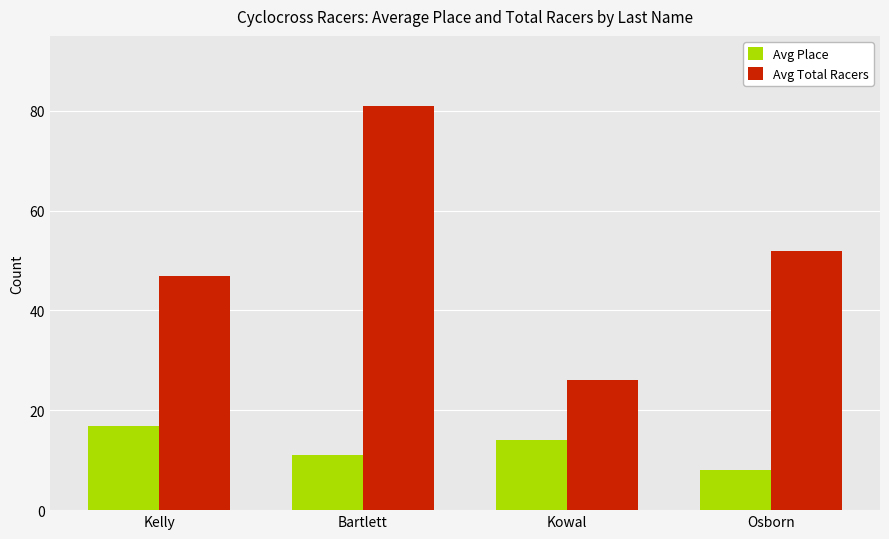

Rank the series by their maximum value, from lowest to highest.

Avg Place, Avg Total Racers